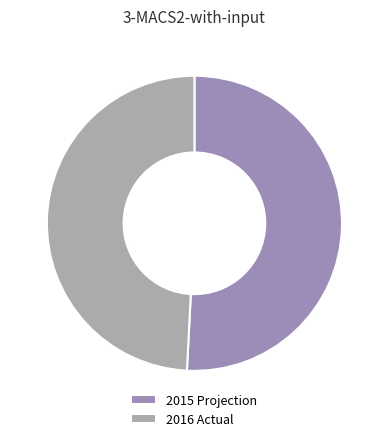

Which slice is the largest?

2015 Projection